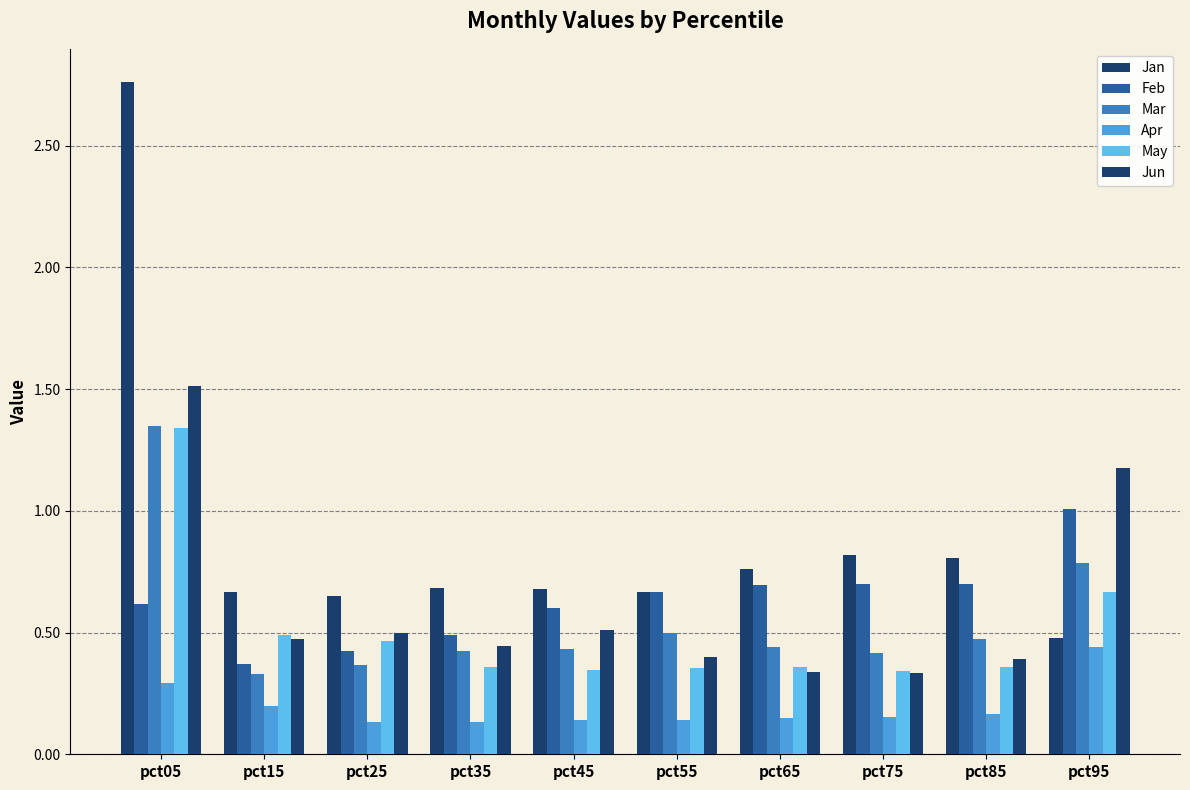

Count the Jun values in the range 0 to 1.

8